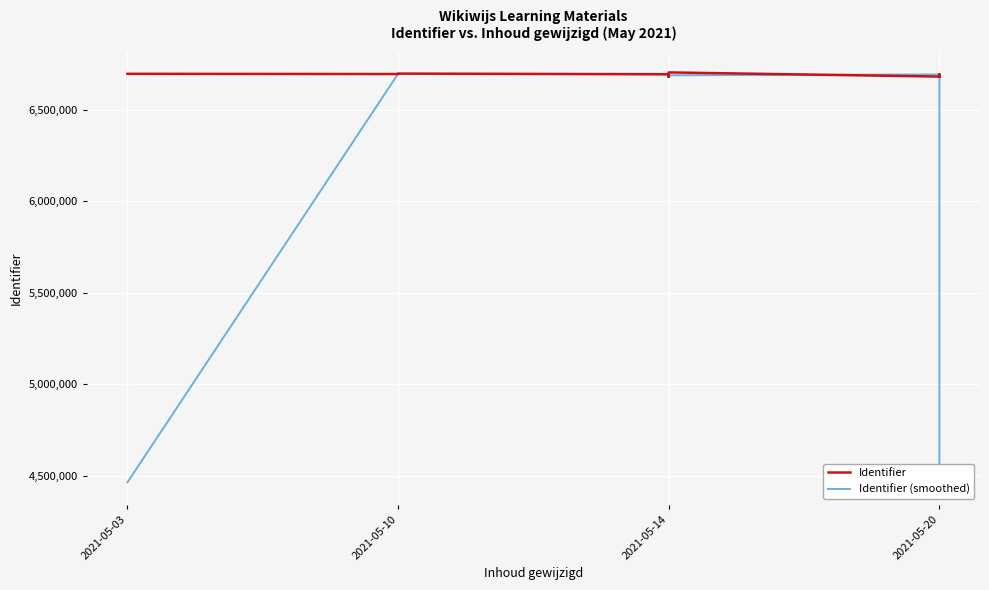

What is the greatest value displayed?

6704790.0